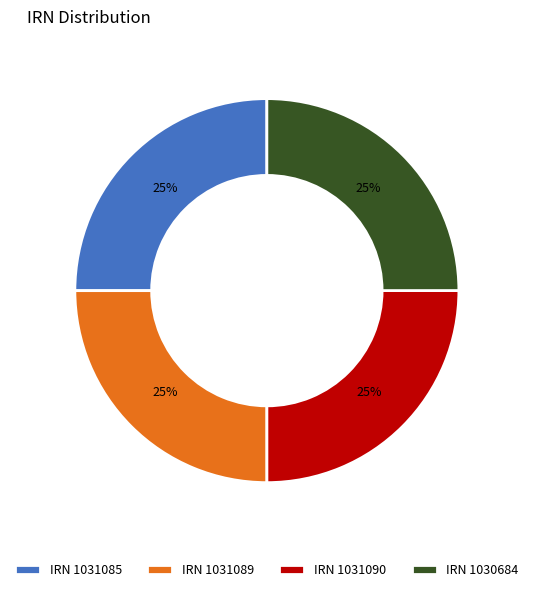

To the nearest percent, what is the average slice percentage?

25%